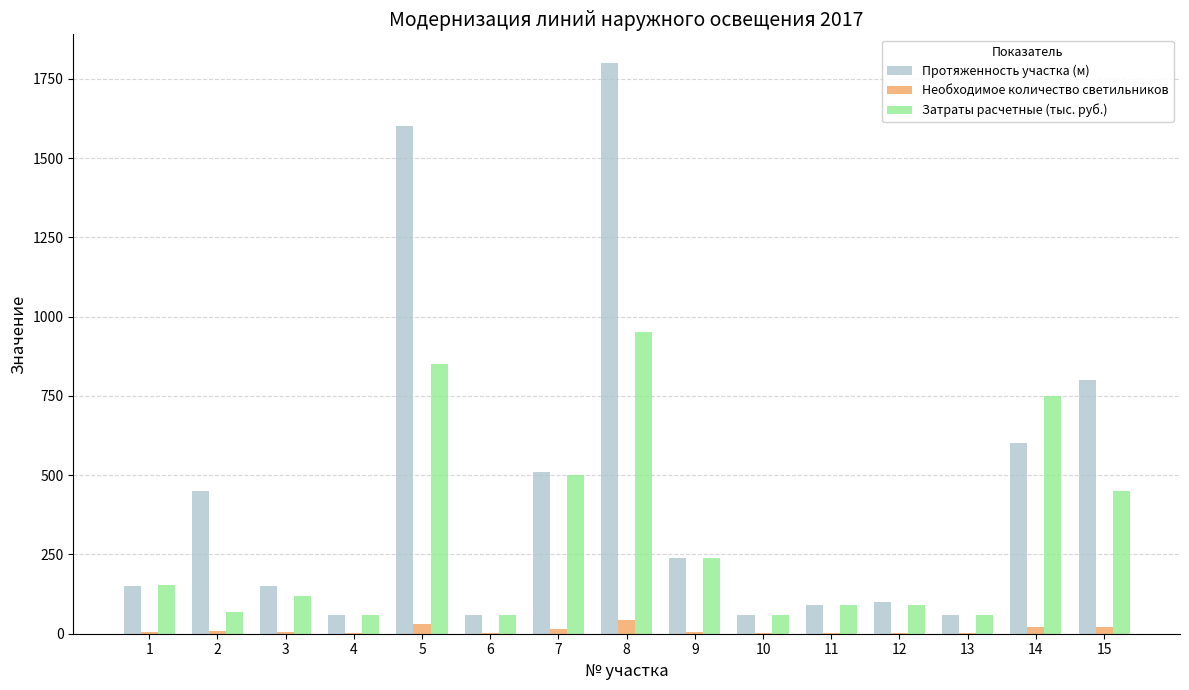

Which label corresponds to the largest value in the chart?

8